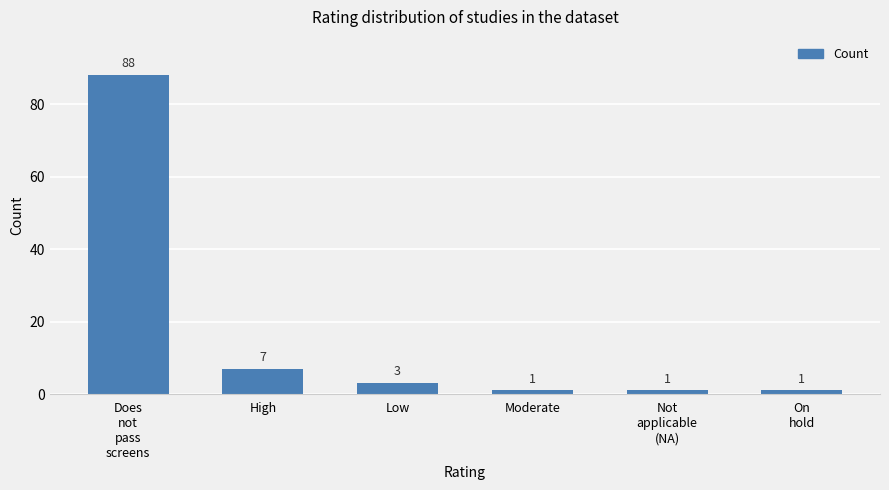

Reading left to right, what are all the values shown in this chart?

88	7	3	1	1	1